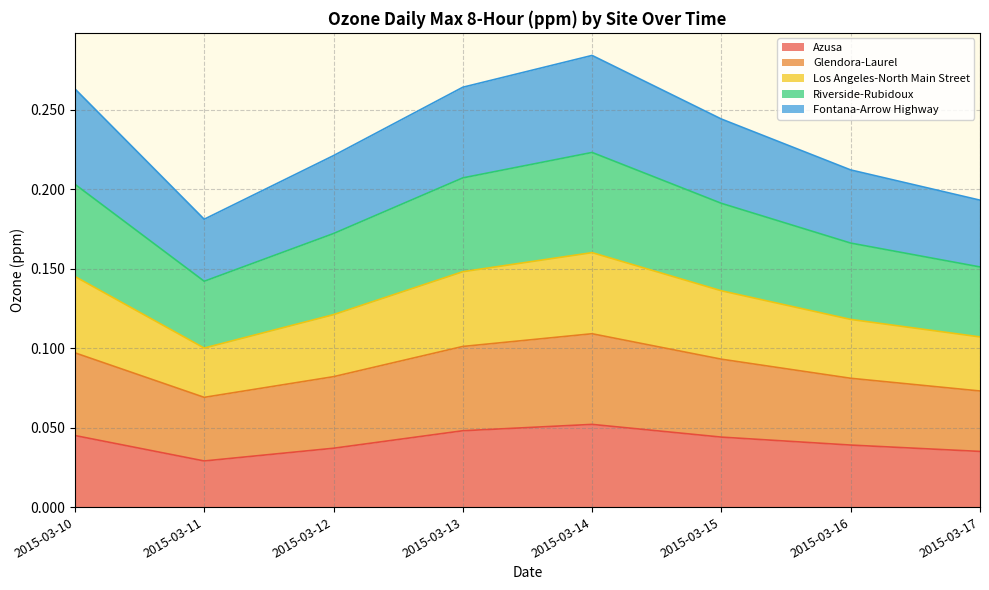

What is the sum of the Azusa values at 2015-03-15 and 2015-03-16?

0.1